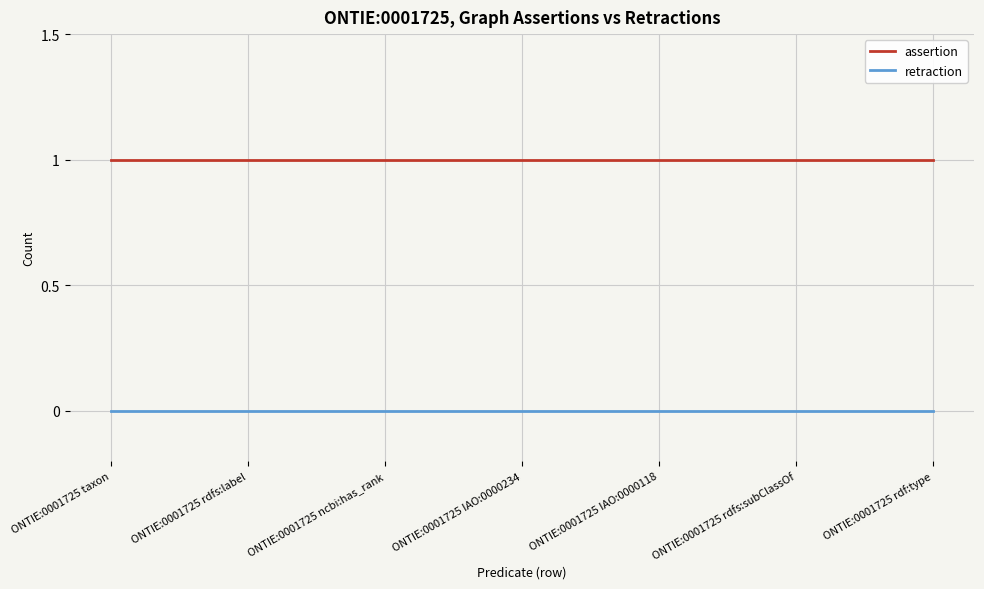

How many categories are shown in the chart?

7